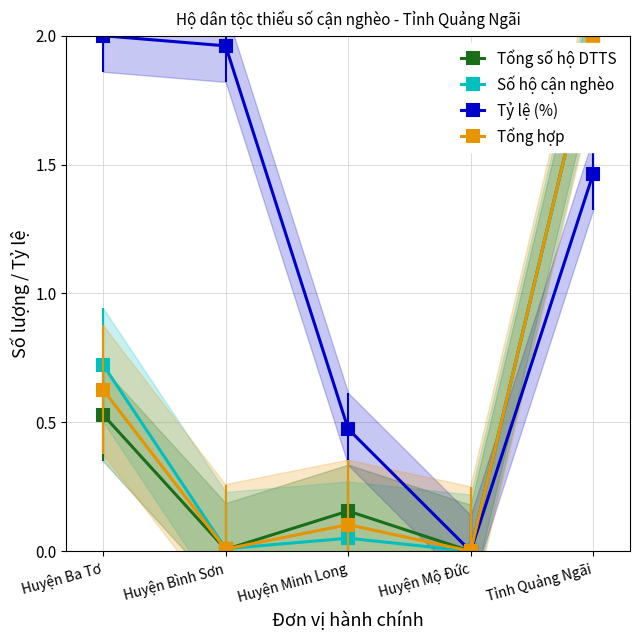

True or false: Tổng số hộ DTTS has a value of 1.1 at Tỉnh Quảng Ngãi.

False